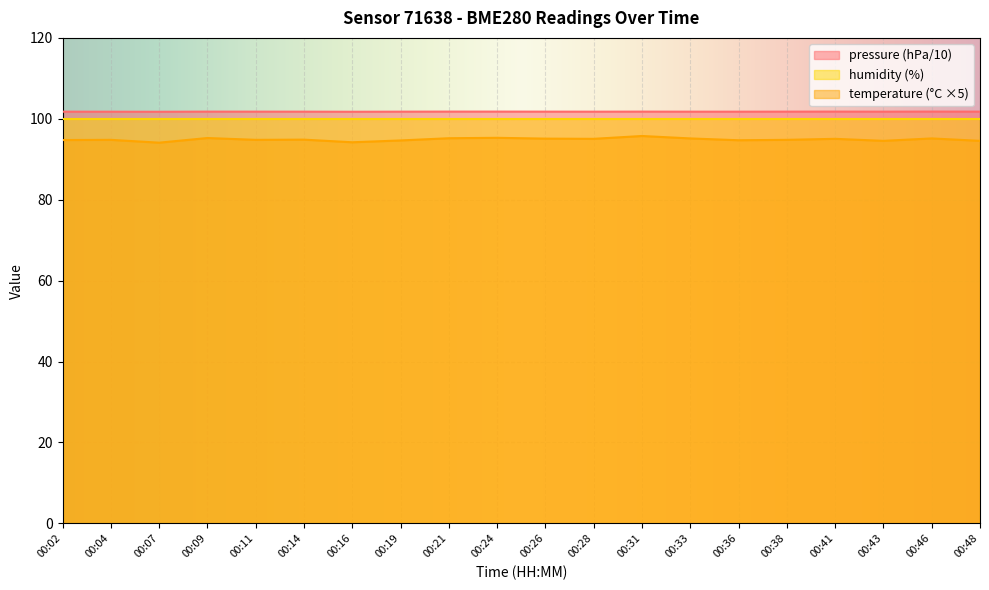

What is the difference between the temperature values at 00:33 and 00:38?

0.3